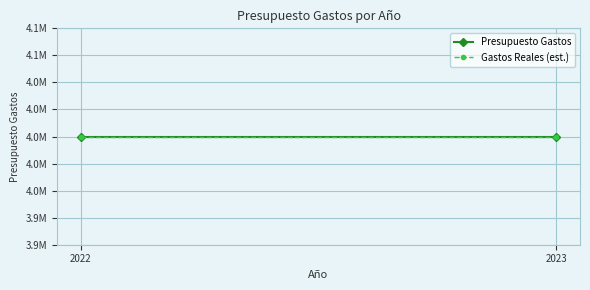

Which series has the largest total across all categories?

Presupuesto Gastos